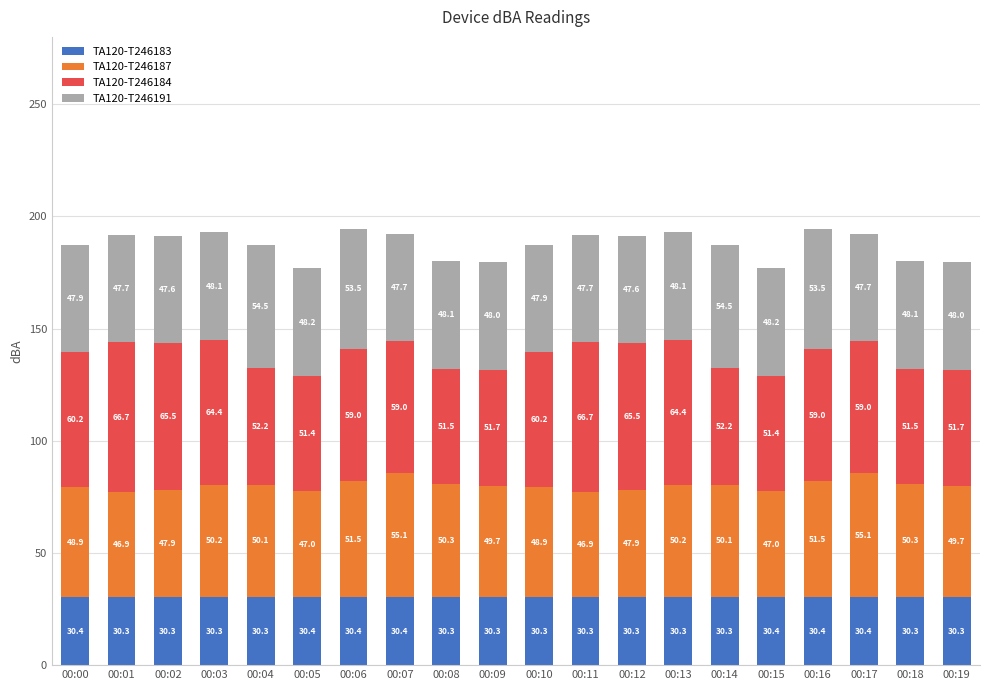

What is the total value across all series at 00:03?

193.0